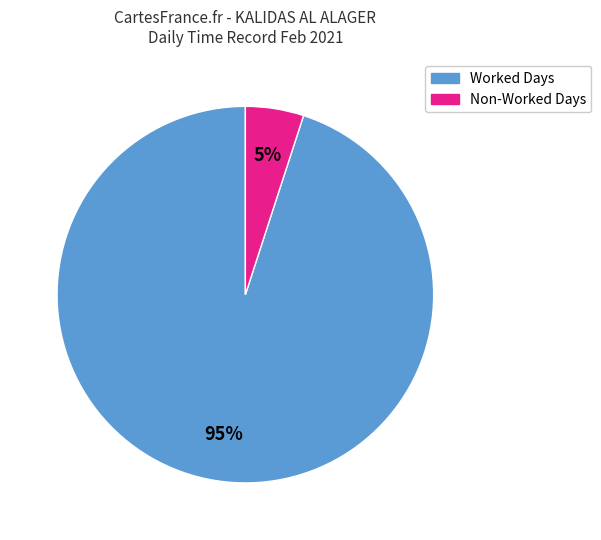

To the nearest percent, what is the average slice percentage?

50%